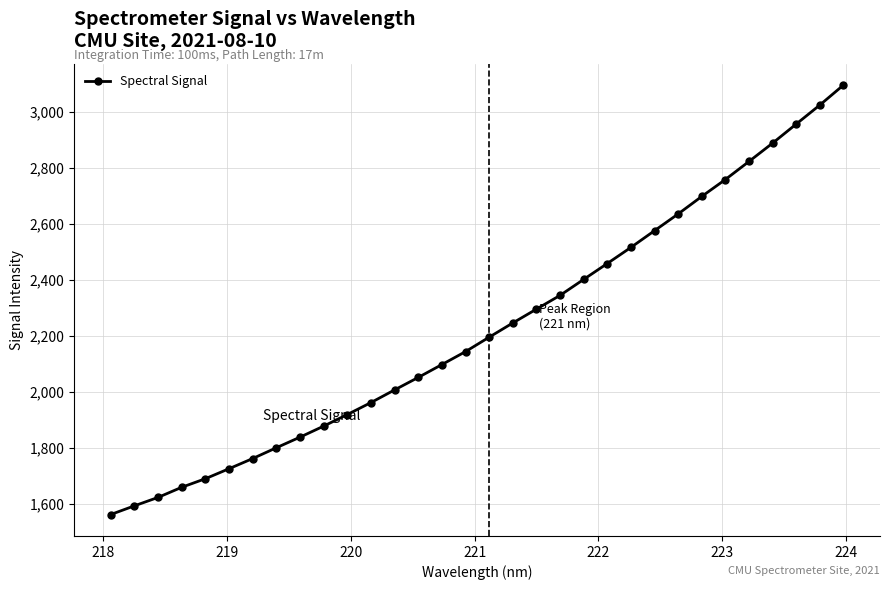

Is this an area chart (filled region under the line)?

No